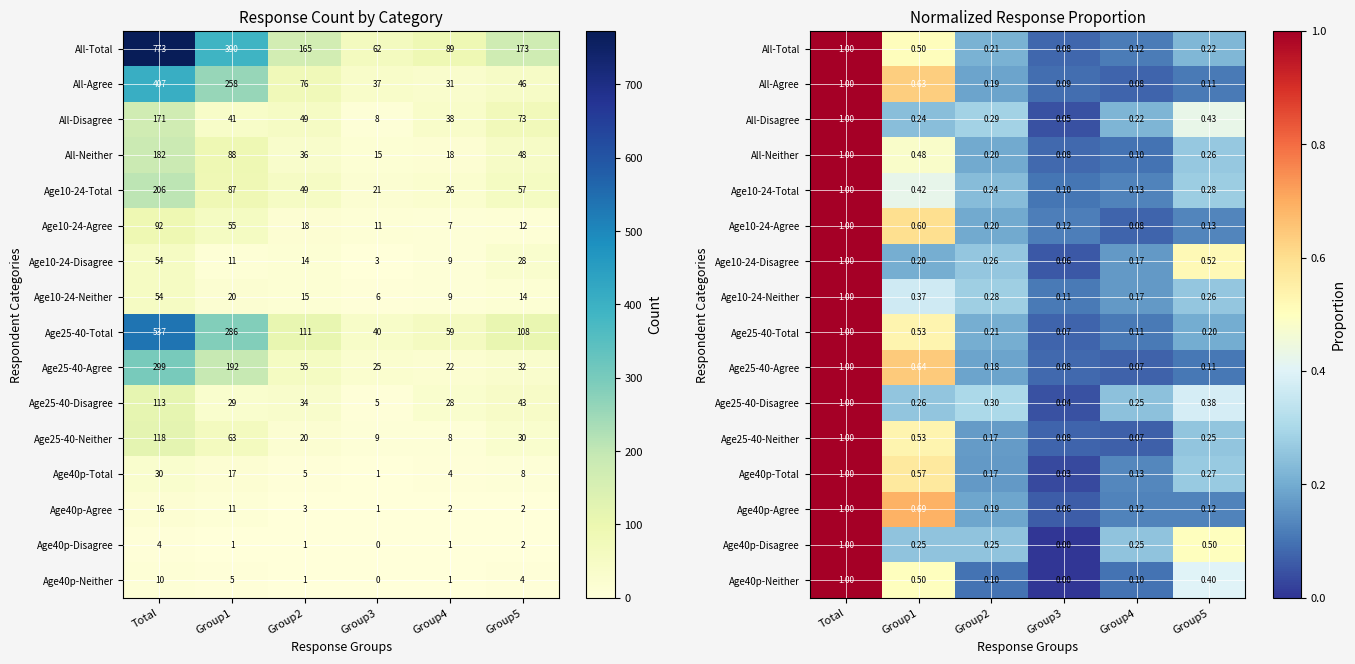

What is the difference between the Age40p-Total values at Group2 and Group1?

0.4